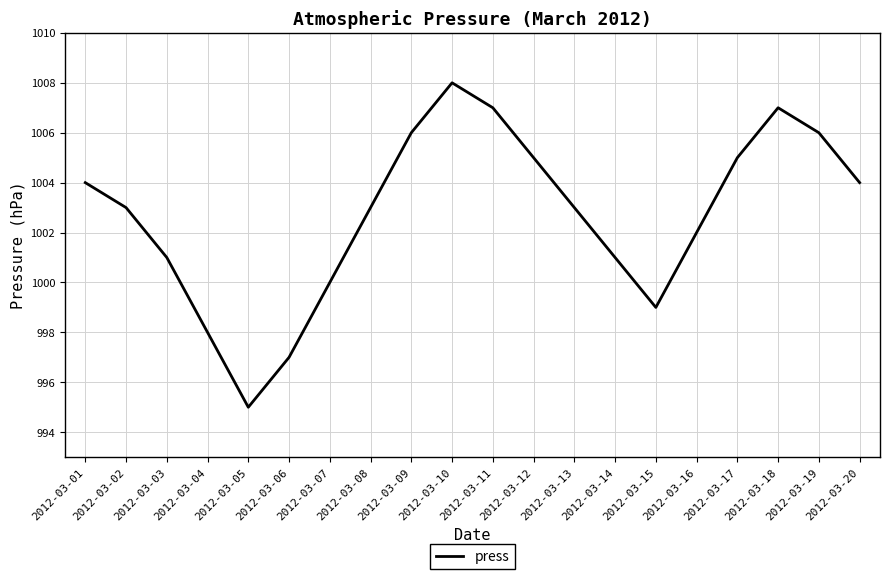

What is the change in value from 2012-03-04 to 2012-03-08?

+5